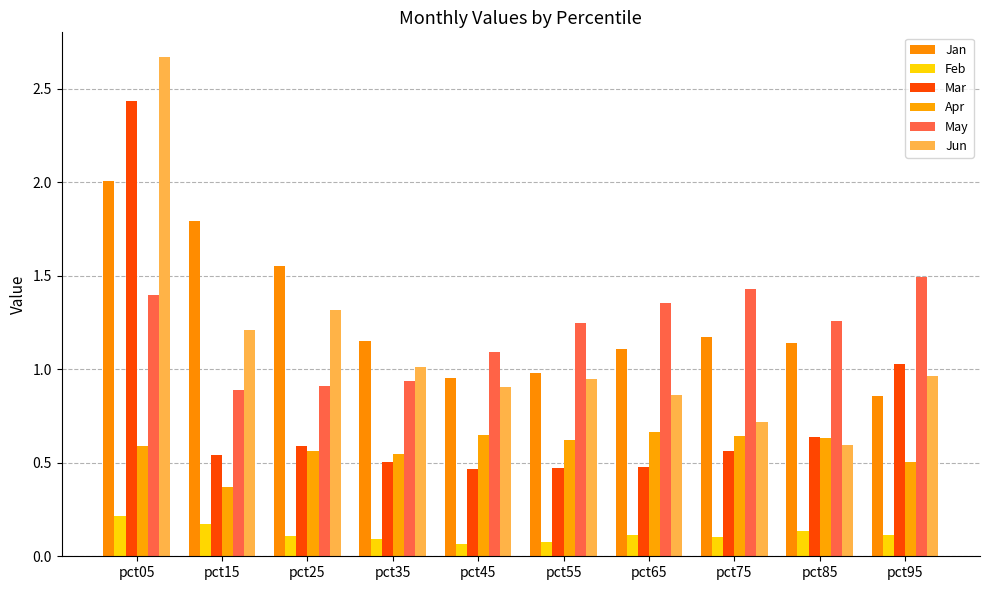

Which series has the widest spread of values?

Jun